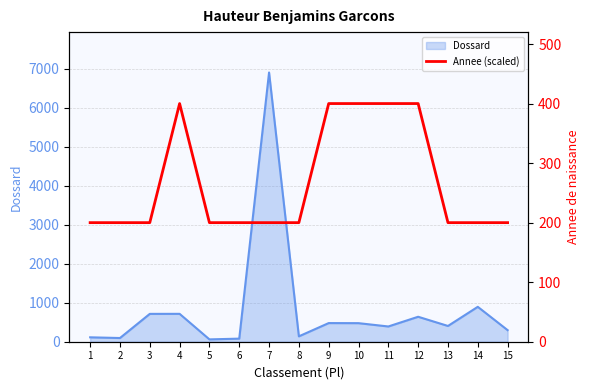

What is the sum of the values at 7 and 10?

600